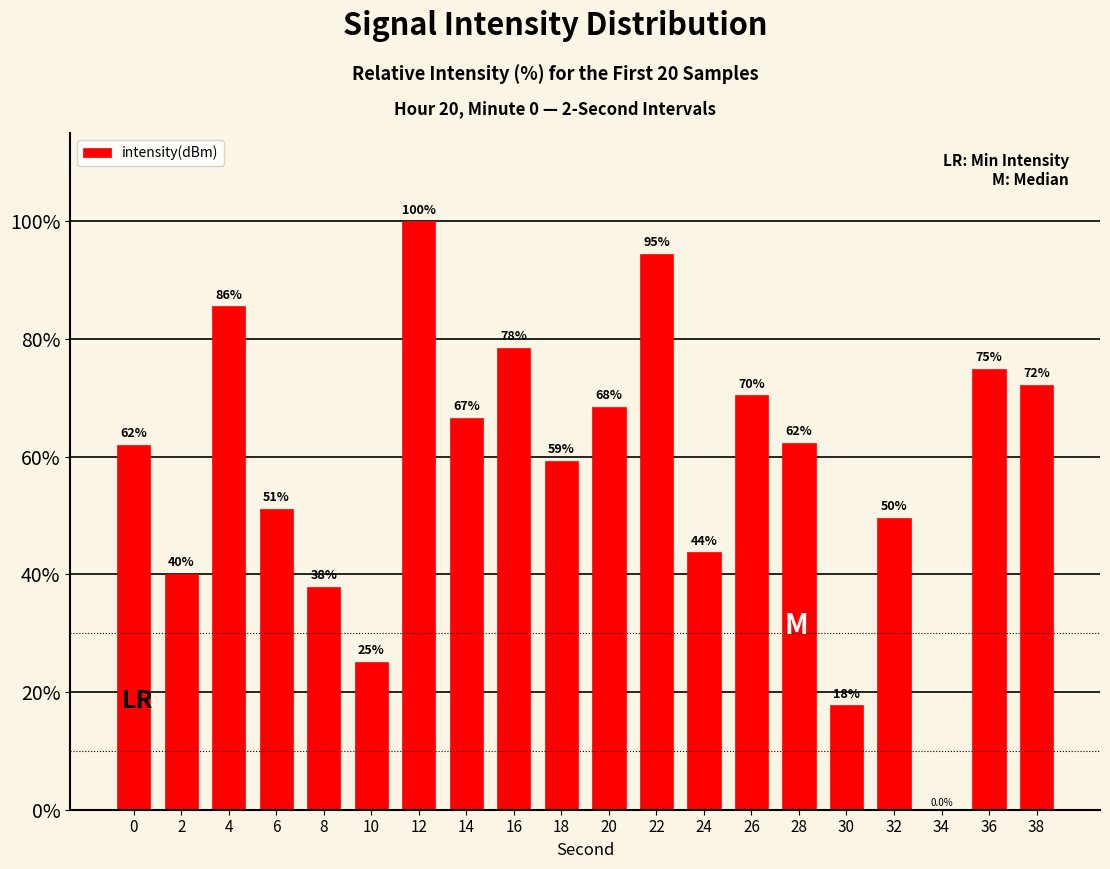

True or false: the data shows 59.3 at 18.

True